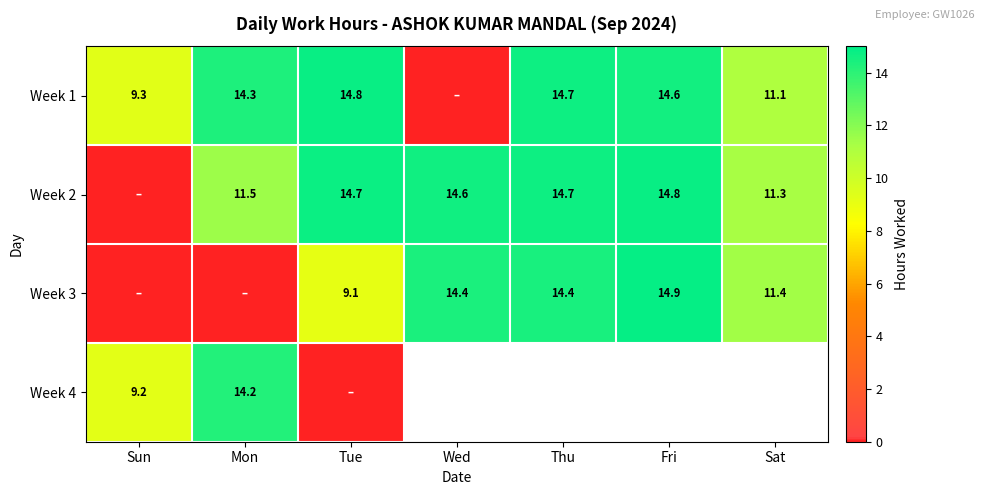

At Sat, list the series in order from smallest to largest.

Week 1, Week 2, Week 3, Week 4